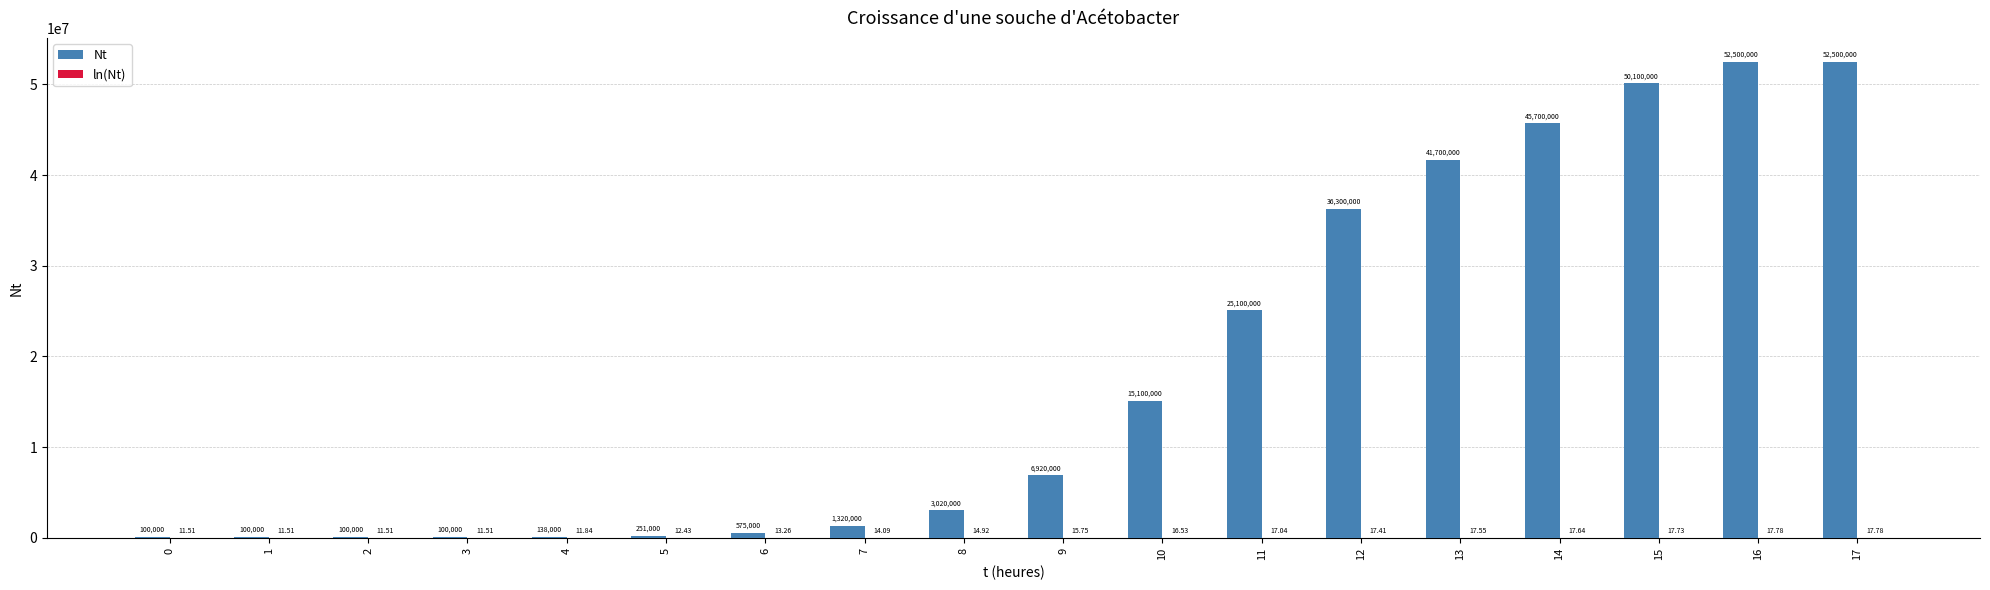

True or false: Nt has a value of 6920000.0 at 9.

True